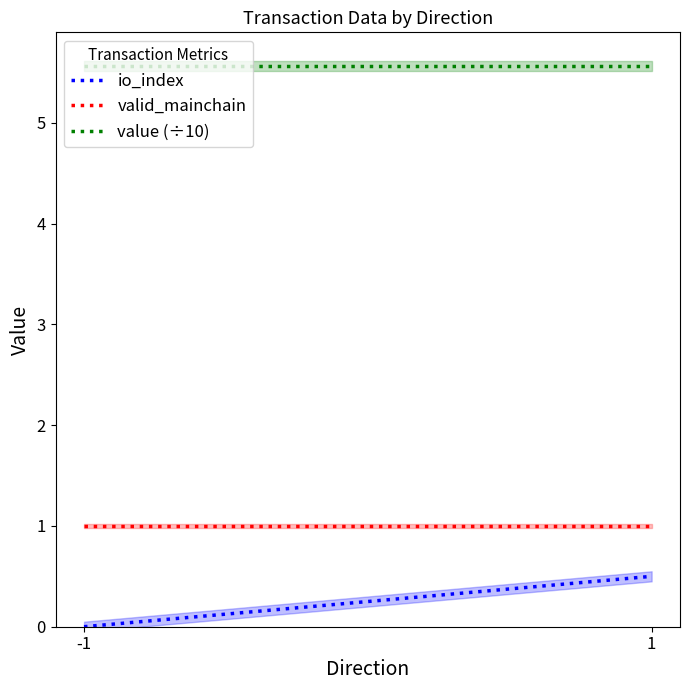

List the series in order of their peak value, highest first.

value (÷10), valid_mainchain, io_index